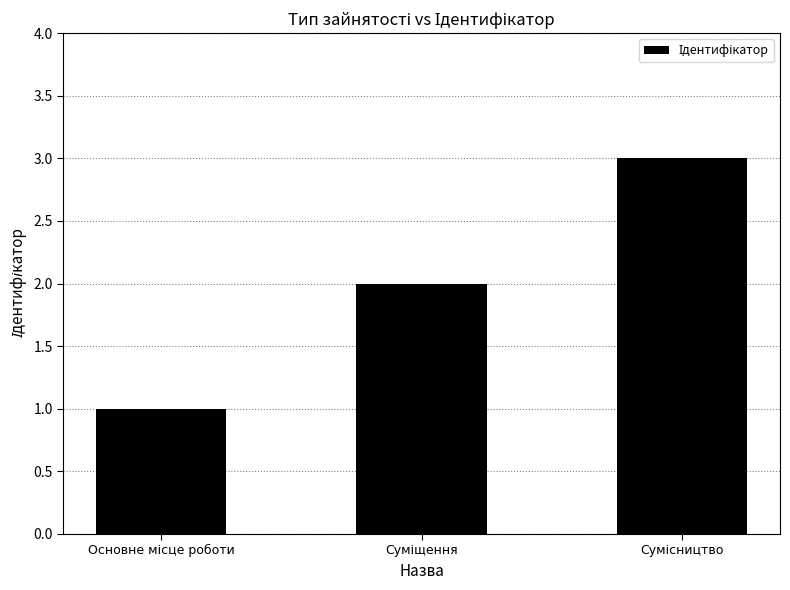

What is the greatest value displayed?

3